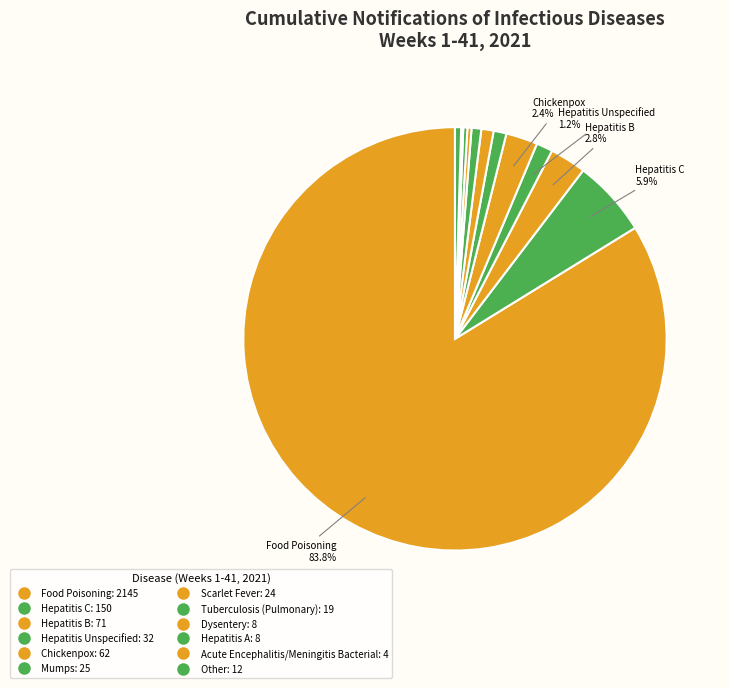

Which has a higher value, Tuberculosis (Pulmonary) or Chickenpox?

Chickenpox